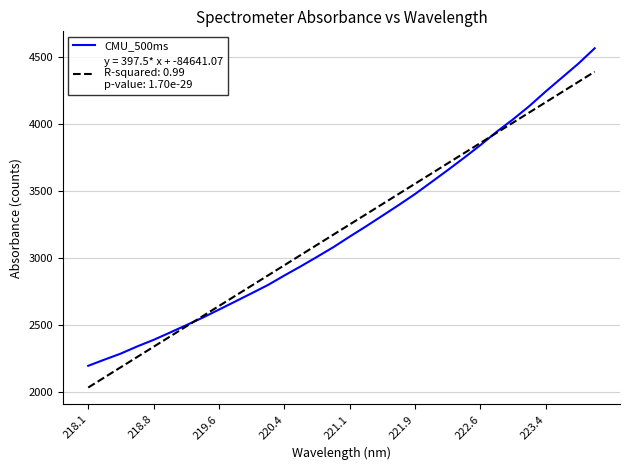

What is the maximum value shown in the chart?

4562.1